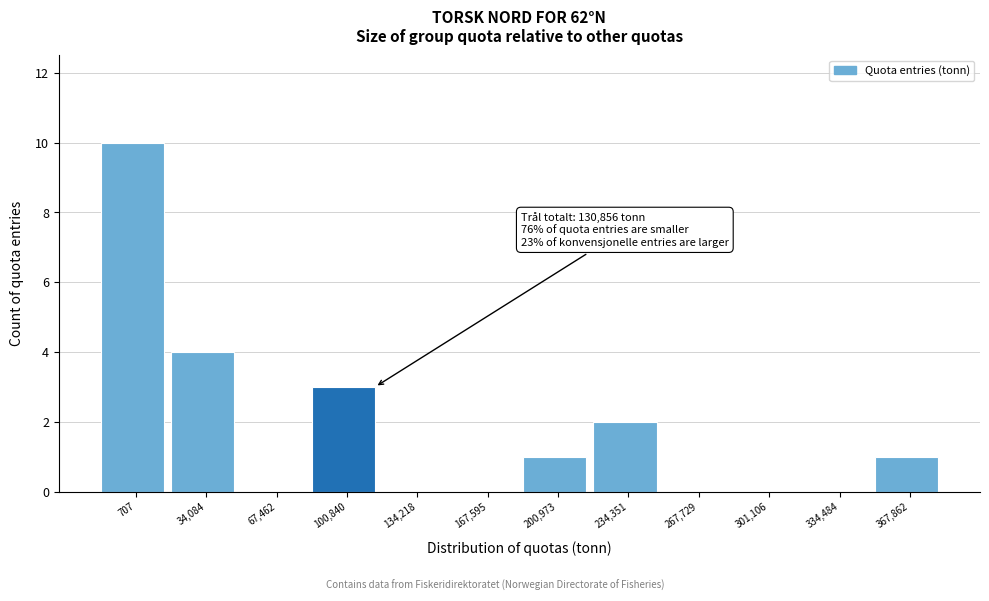

Reading right to left, transcribe all the data shown in this chart.

367,862=1	334,484=0	301,106=0	267,729=0	234,351=2	200,973=1	167,595=0	134,218=0	100,840=3	67,462=0	34,084=4	707=10